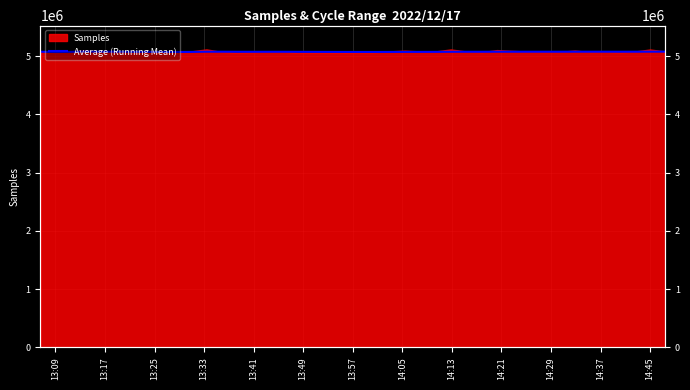

How many lines are shown in the chart?

1